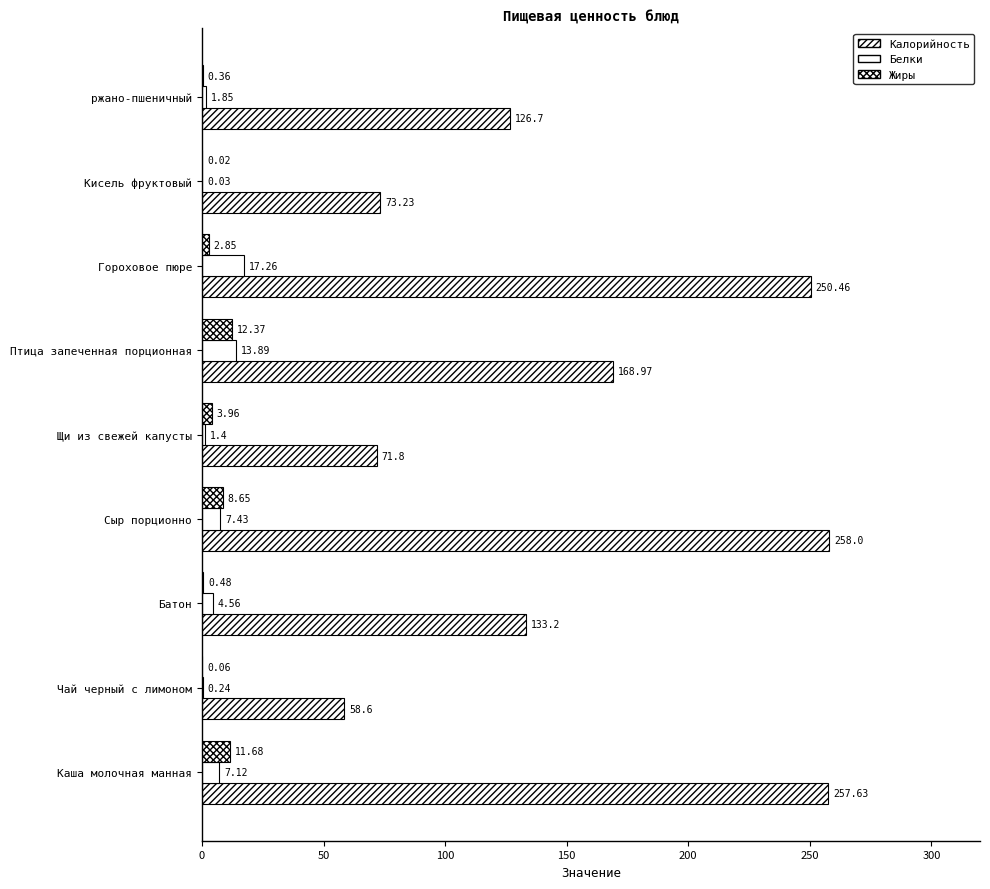

How many values in the Белки series exceed 4?

5